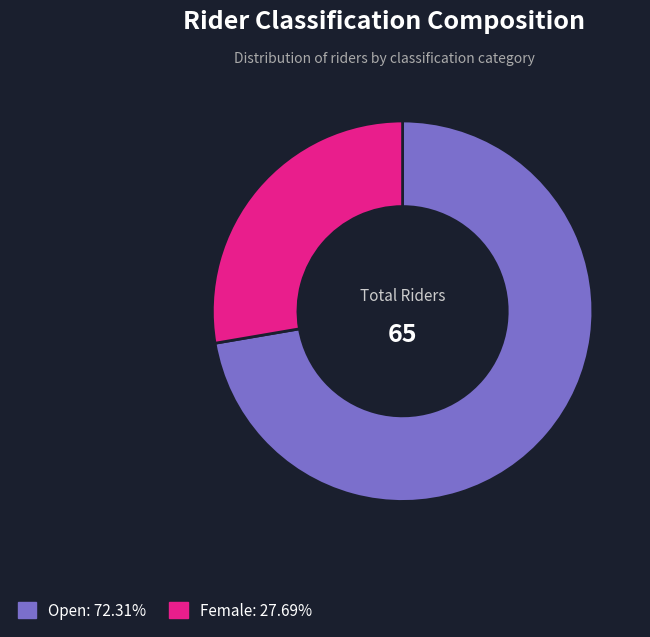

Which slice is the largest?

Open